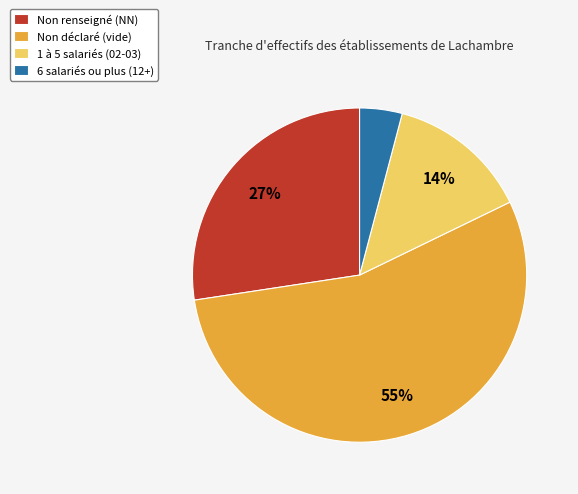

Do Non renseigné (NN) and 1 à 5 salariés (02-03) together represent more than half of the pie?

No